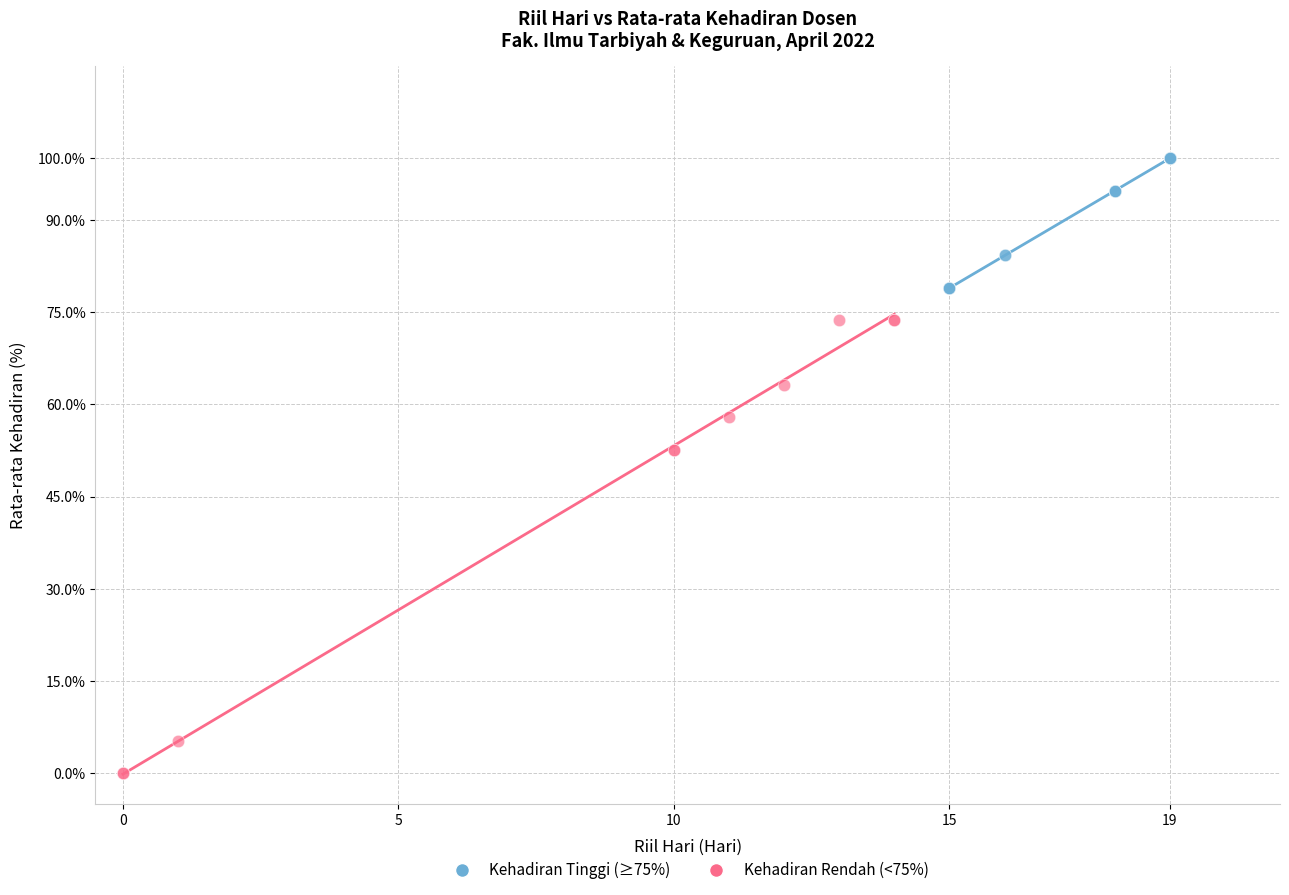

Which series reaches the maximum Y coordinate?

Kehadiran Tinggi (≥75%)